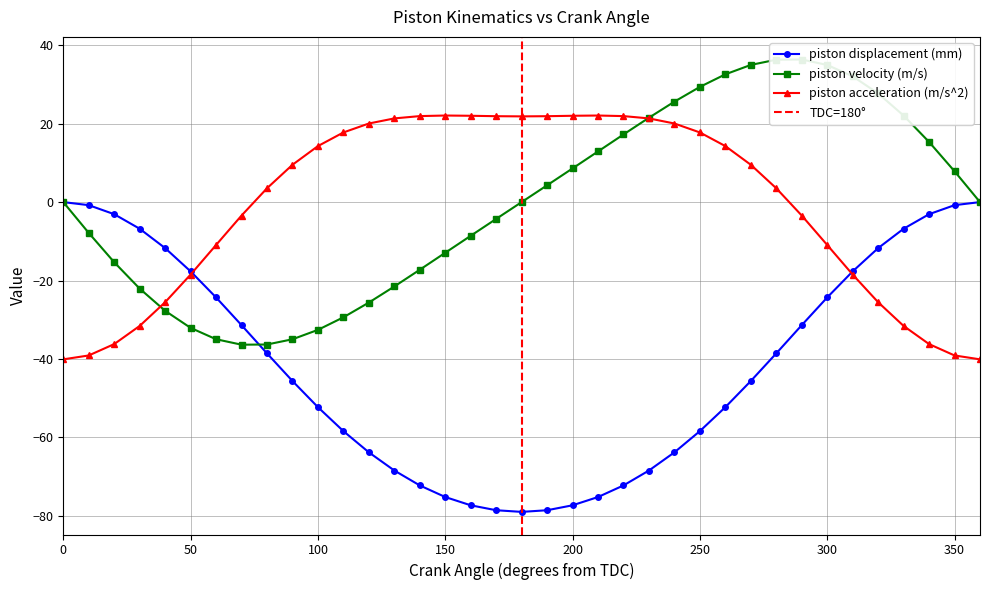

Reading left to right, extract all data points from this chart.

piston displacement (mm): 0=0.0	10=-0.8	20=-3.1	30=-6.8	40=-11.7	50=-17.7	60=-24.3	70=-31.4	80=-38.6	90=-45.6	100=-52.3	110=-58.4	120=-63.8	130=-68.4	140=-72.3	150=-75.2	160=-77.3	170=-78.6	180=-79.0	190=-78.6	200=-77.3	210=-75.2	220=-72.3	230=-68.4	240=-63.8	250=-58.4	260=-52.3	270=-45.6	280=-38.6	290=-31.4	300=-24.3	310=-17.7	320=-11.7	330=-6.8	340=-3.1	350=-0.8	360=0.0
piston velocity (m/s): 0=0.0	10=-7.9	20=-15.3	30=-22.1	40=-27.7	50=-32.1	60=-35.0	70=-36.4	80=-36.3	90=-35.0	100=-32.6	110=-29.4	120=-25.6	130=-21.5	140=-17.2	150=-12.9	160=-8.6	170=-4.3	180=-0.0	190=4.3	200=8.6	210=12.9	220=17.2	230=21.5	240=25.6	250=29.4	260=32.6	270=35.0	280=36.3	290=36.4	300=35.0	310=32.1	320=27.7	330=22.1	340=15.3	350=7.9	360=0.0
piston acceleration (m/s^2): 0=-40.1	10=-39.1	20=-36.2	30=-31.6	40=-25.5	50=-18.5	60=-10.9	70=-3.4	80=3.5	90=9.5	100=14.3	110=17.8	120=20.0	130=21.3	140=21.9	150=22.1	160=22.0	170=21.9	180=21.9	190=21.9	200=22.0	210=22.1	220=21.9	230=21.3	240=20.0	250=17.8	260=14.3	270=9.5	280=3.5	290=-3.4	300=-10.9	310=-18.5	320=-25.5	330=-31.6	340=-36.2	350=-39.1	360=-40.1